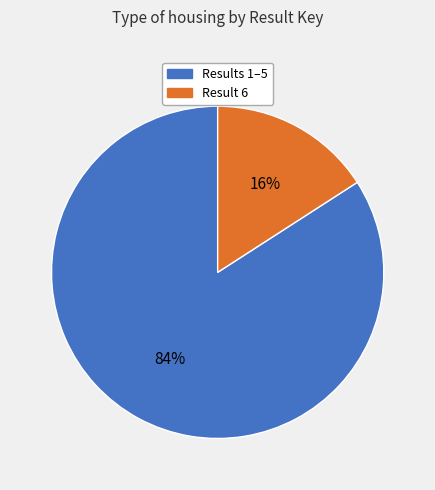

Does any single category account for the majority?

Yes